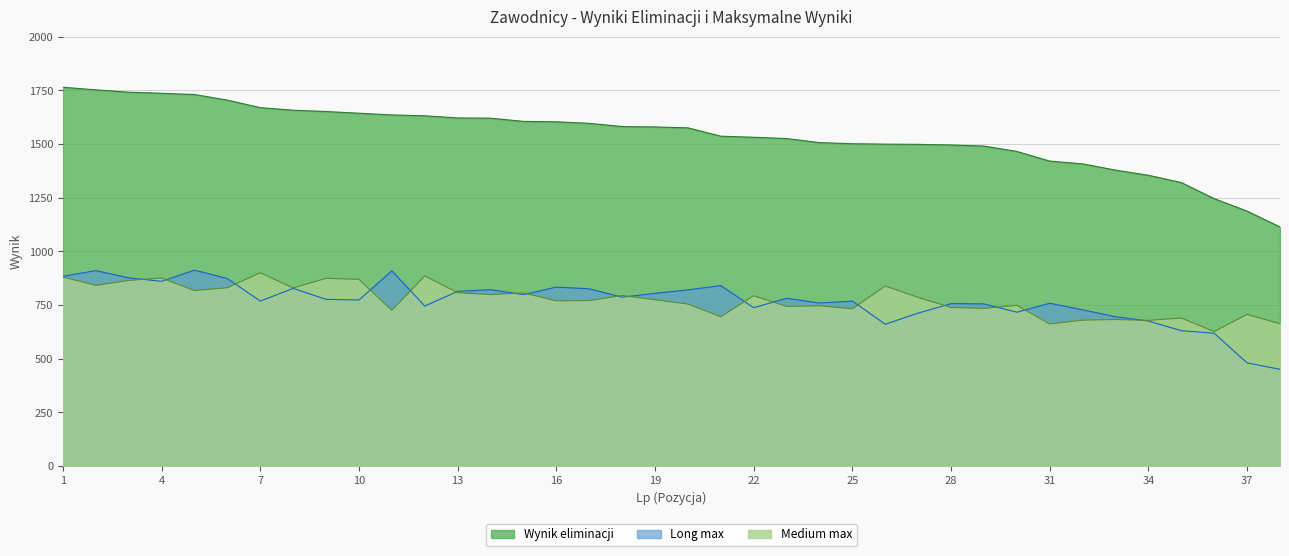

How many interior local peaks does the Medium max series have?

13